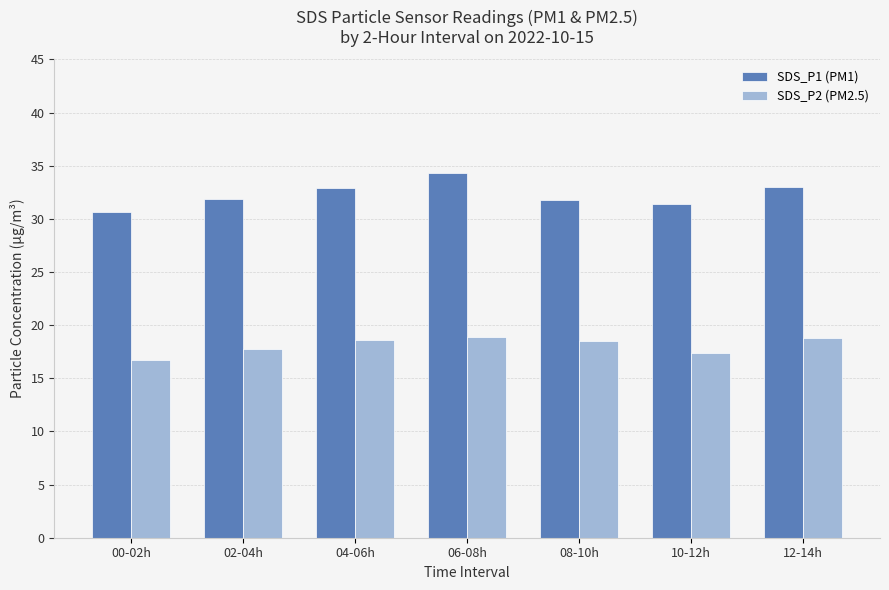

How many values in the SDS_P2 (PM2.5) series exceed 18?

4